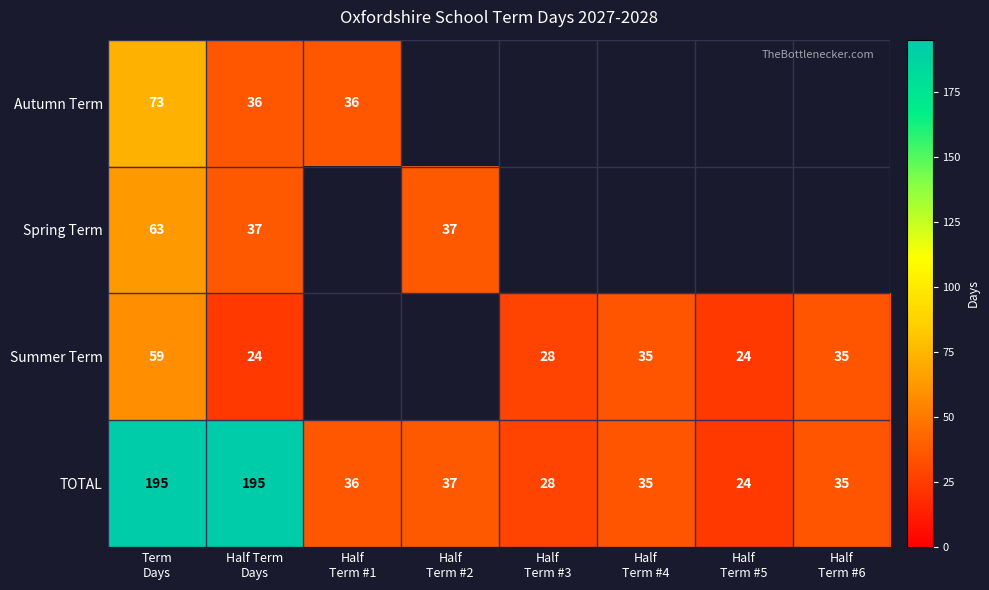

Which category has the lowest value across all series?

Half Term
Days